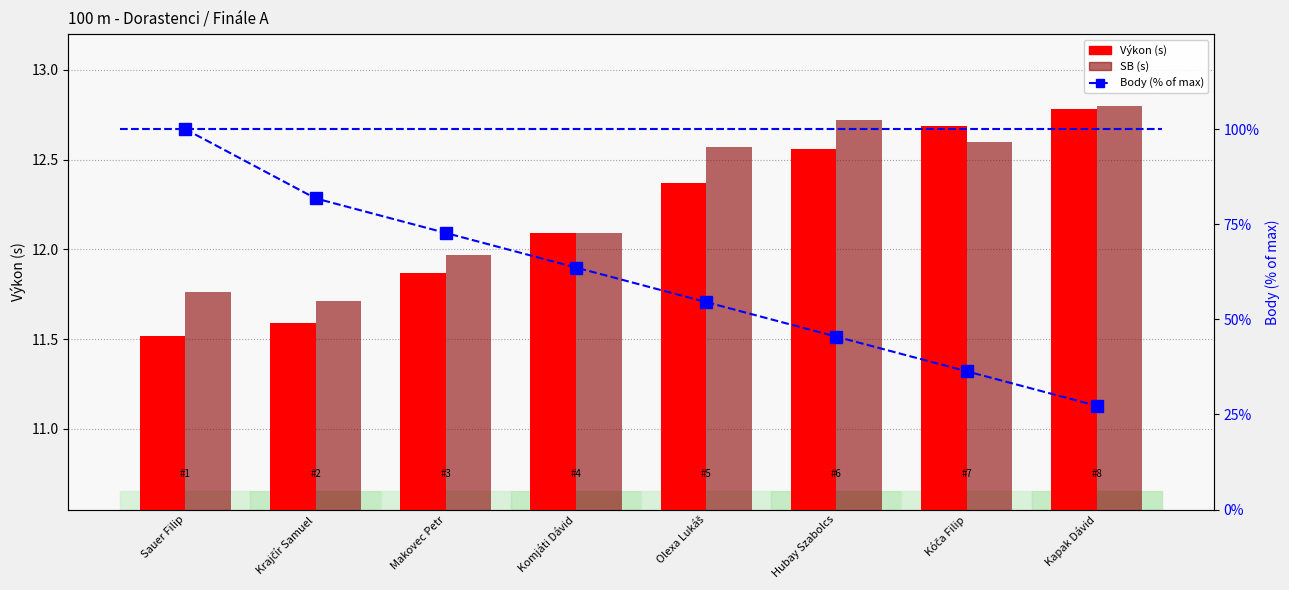

Count the number of data series in this chart.

3